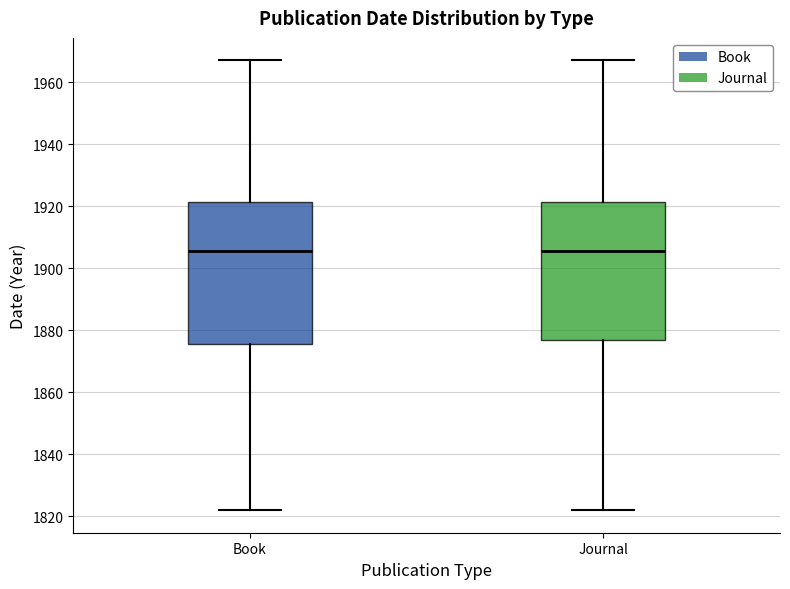

Reading left to right, transcribe this box plot: for each box, give where its median line is, the range the box spans, and where its two whiskers end, as read against the y-axis. The values are not printed on the chart, so give them approximately, as read against the axis.

Book: median 1906, box 1876 to 1922, whiskers 1822 to 1968
Journal: median 1906, box 1878 to 1922, whiskers 1822 to 1968